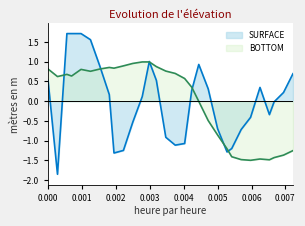

Rank the series by their maximum value, from highest to lowest.

SURFACE, BOTTOM